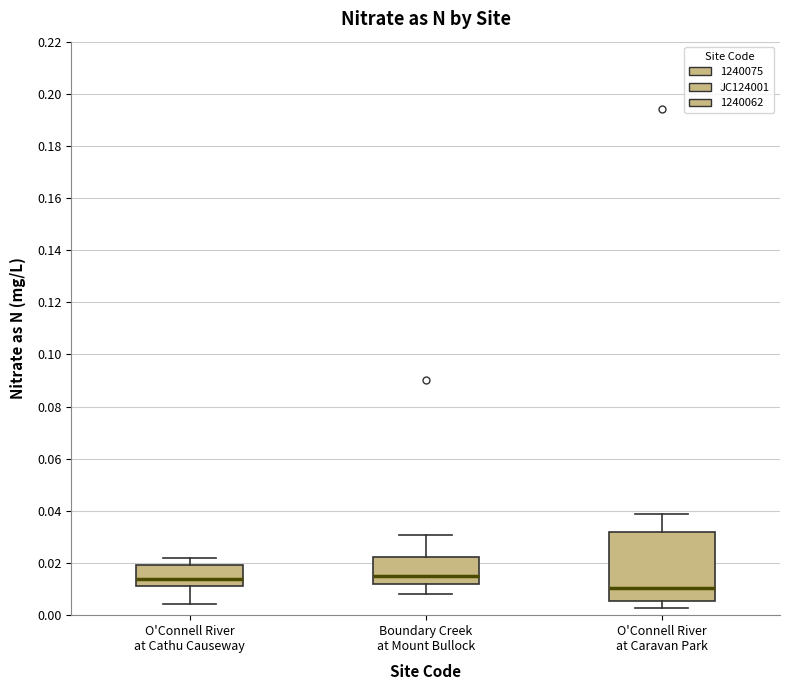

Reading left to right, read every box against the y-axis: the position of its median line, the range the box covers, and the ends of its whiskers. The values are not printed on the chart, so give them approximately, as read against the axis.

O'Connell River at Cathu Causeway: median 0.014, box 0.012 to 0.020, whiskers 0.004 to 0.022
Boundary Creek at Mount Bullock: median 0.016, box 0.012 to 0.022, whiskers 0.008 to 0.030
O'Connell River at Caravan Park: median 0.010, box 0.006 to 0.032, whiskers 0.002 to 0.038